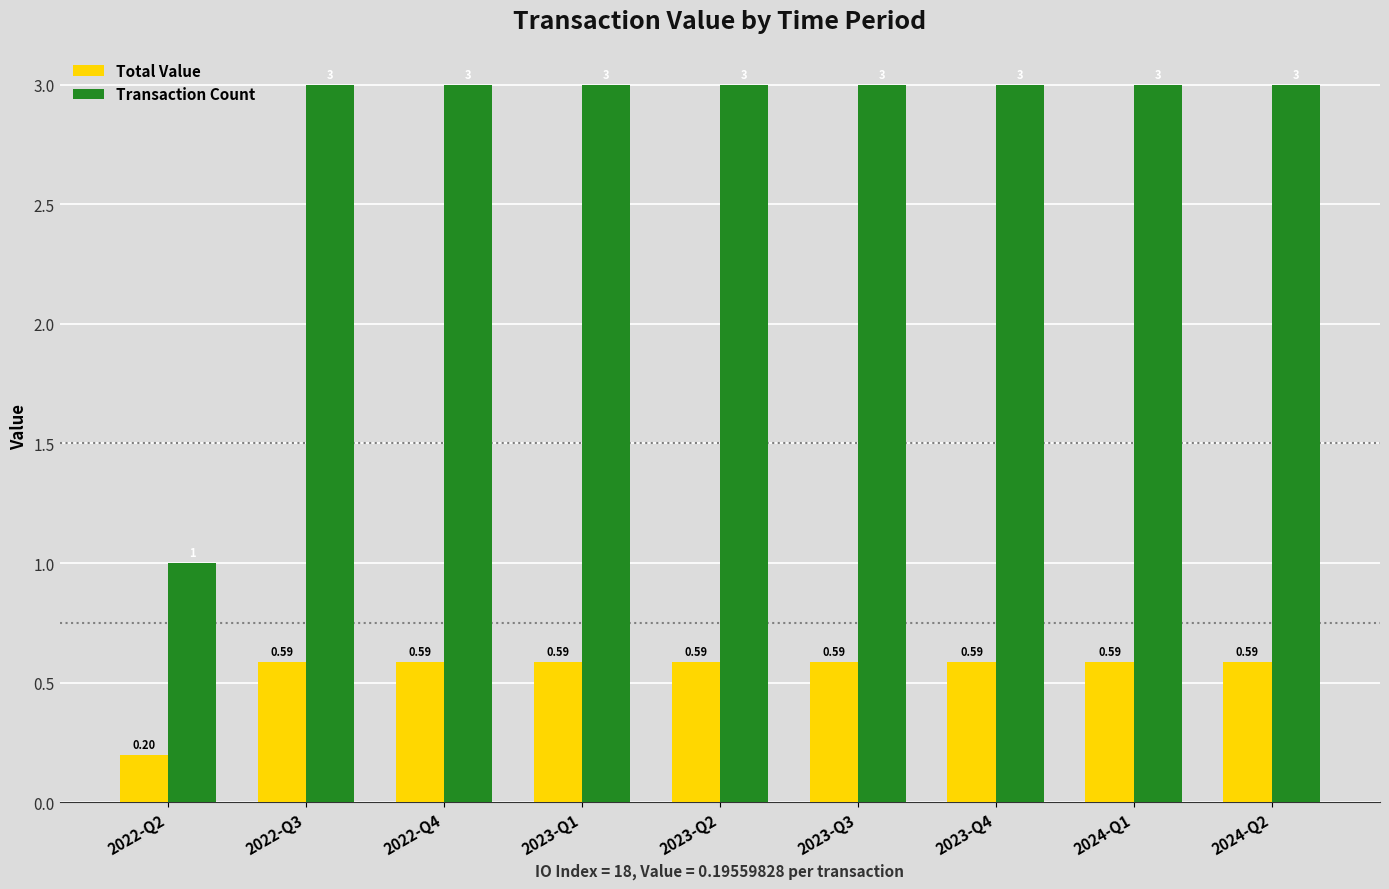

Which series has the largest total across all categories?

Transaction Count